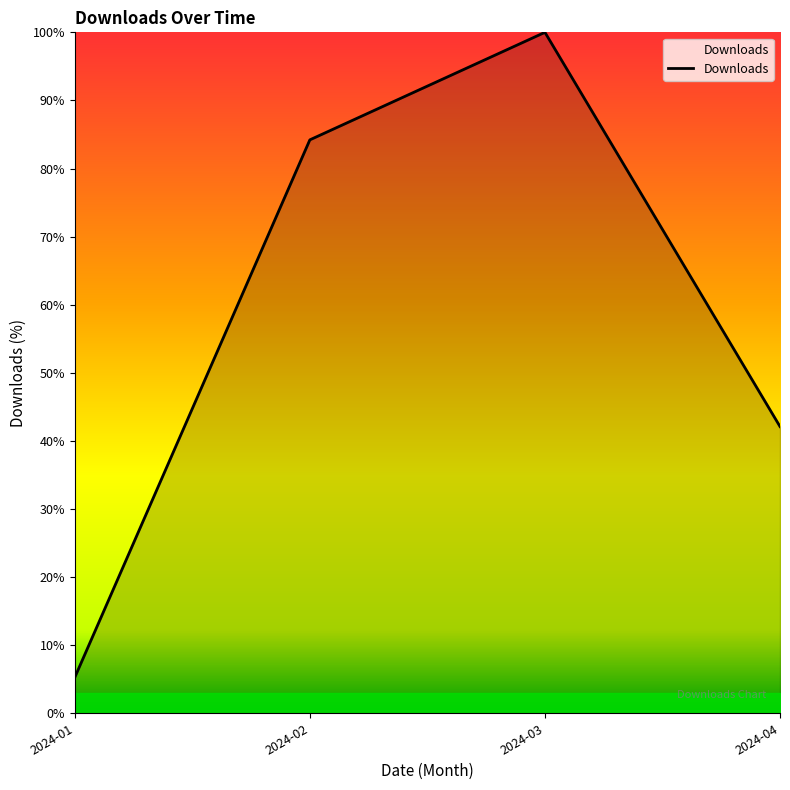

What is the approximate value at 2024-04?

42.1